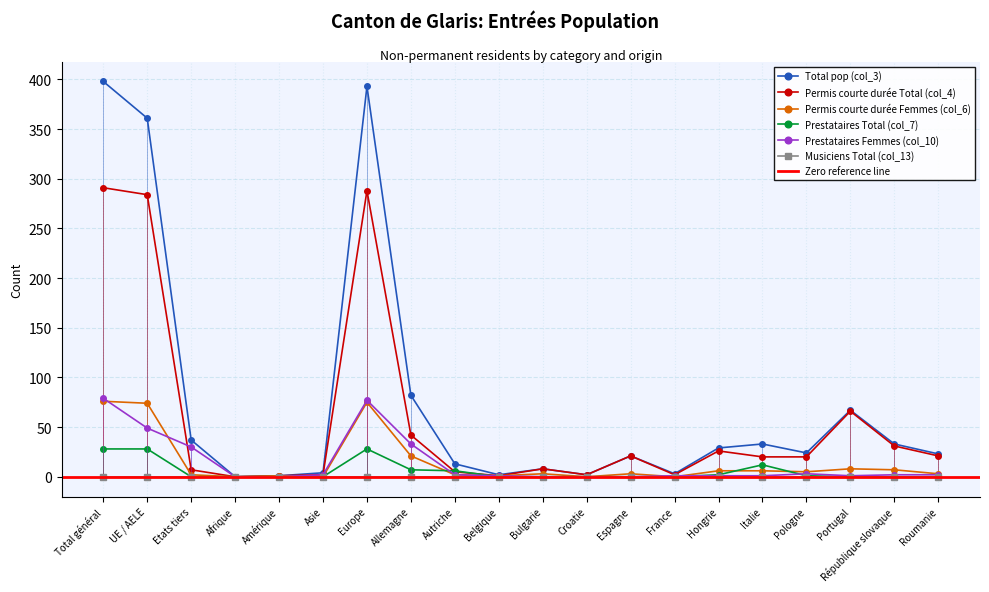

How many data points in Total pop (col_3) are less than 24?

10